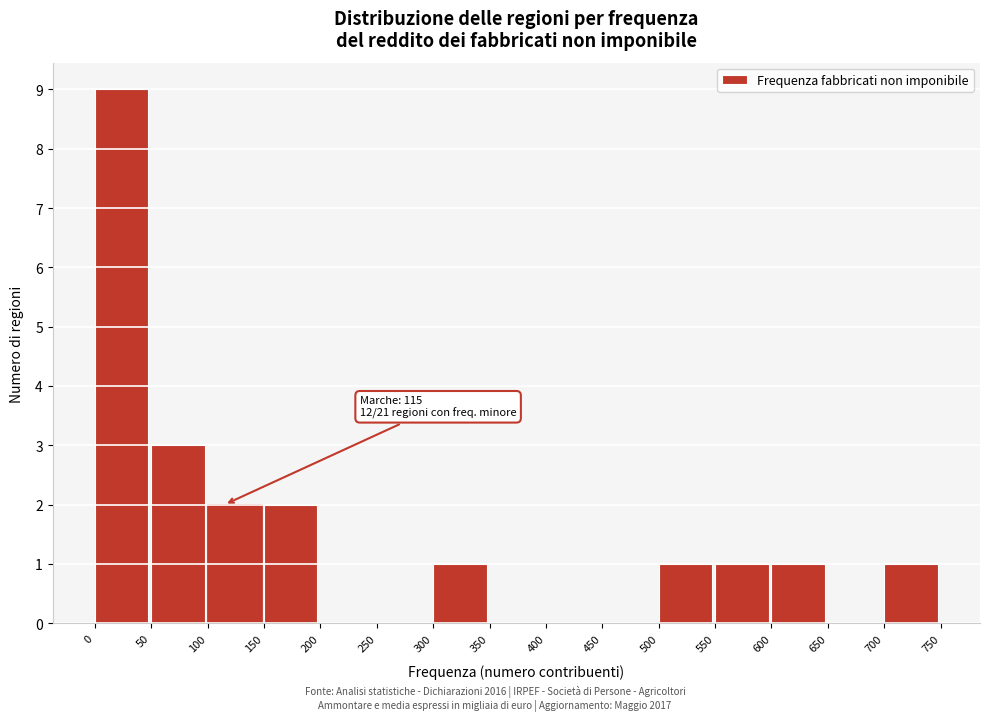

Over which range of the x-axis is the bar tallest?

0 to 50